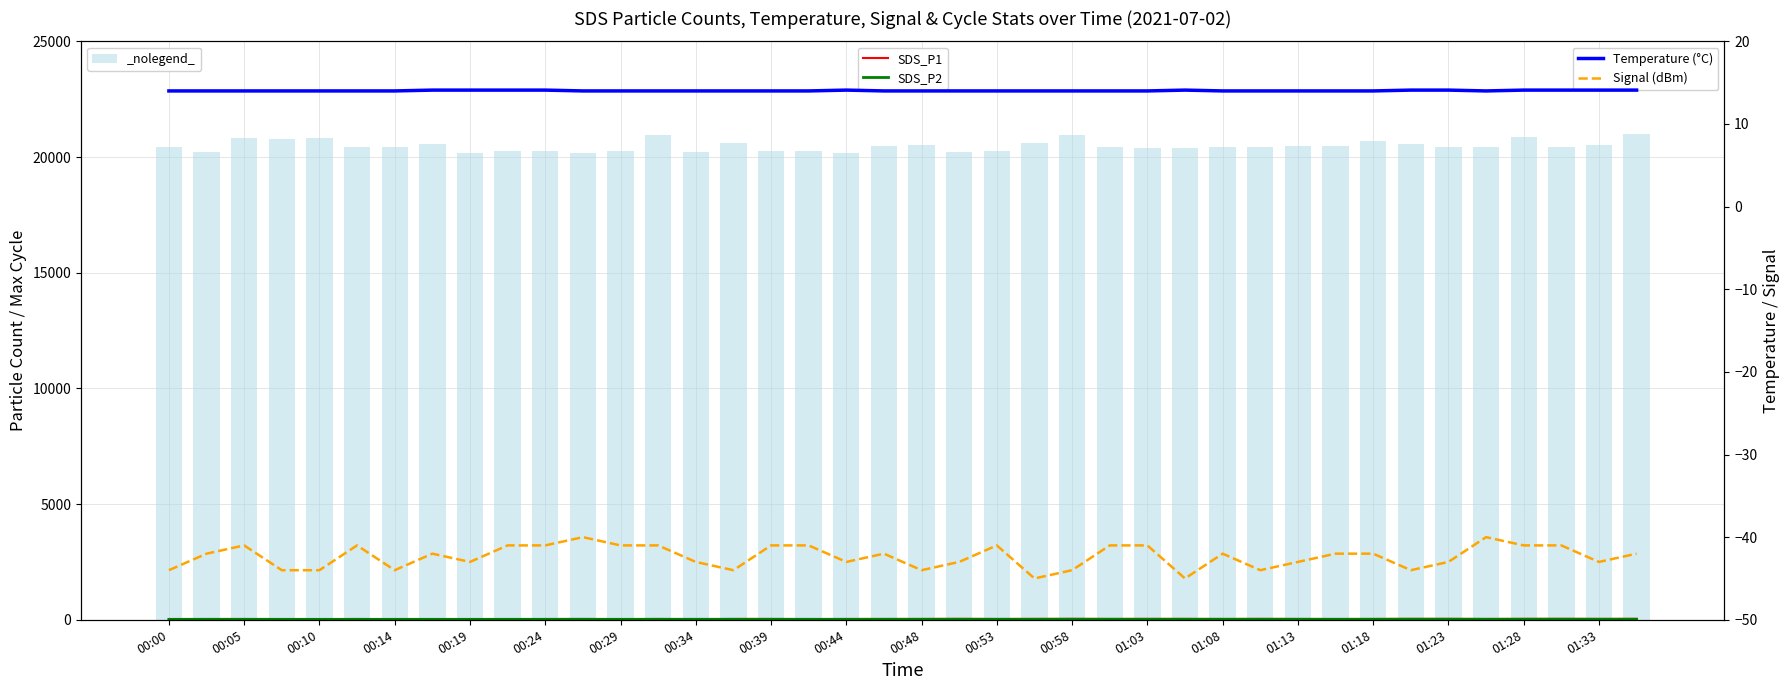

Which series changed the most between 00:14 and 37?

Max_cycle